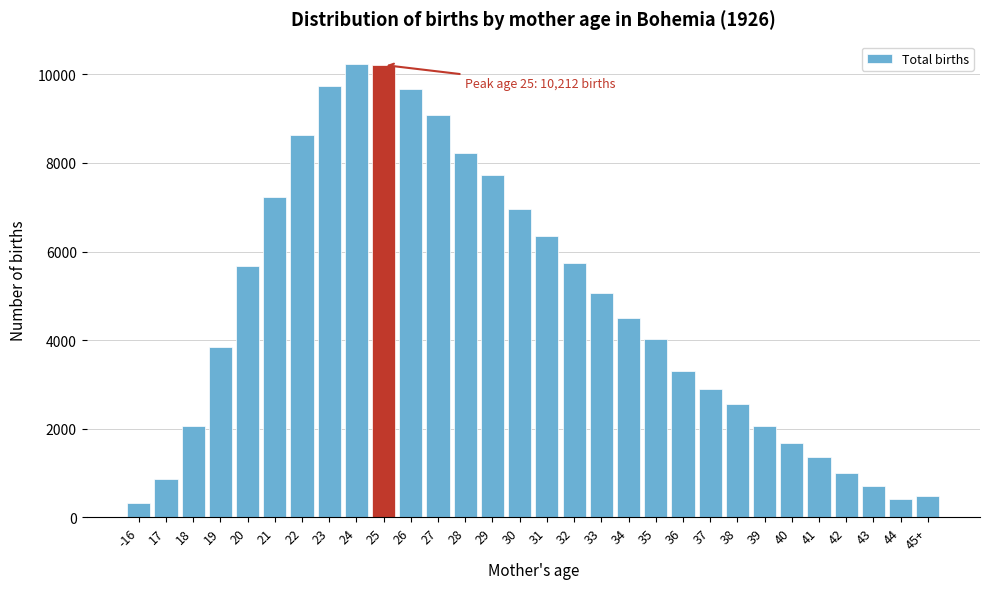

What is the value of the 3rd bar from the left?

2065